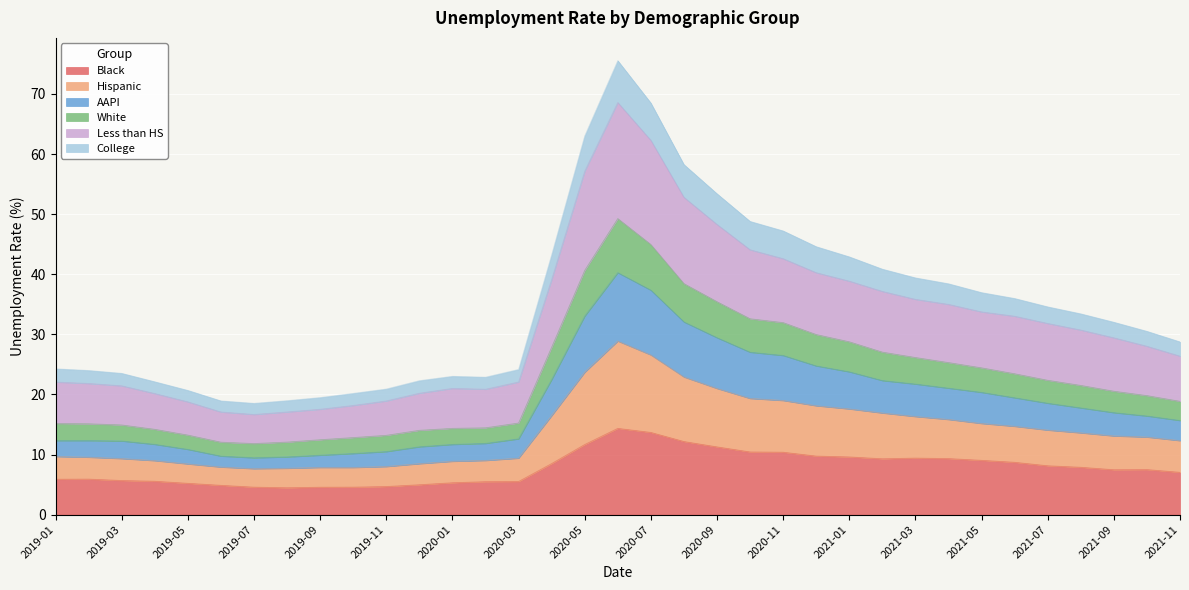

What is the total value across all series at 2020-01?

23.0